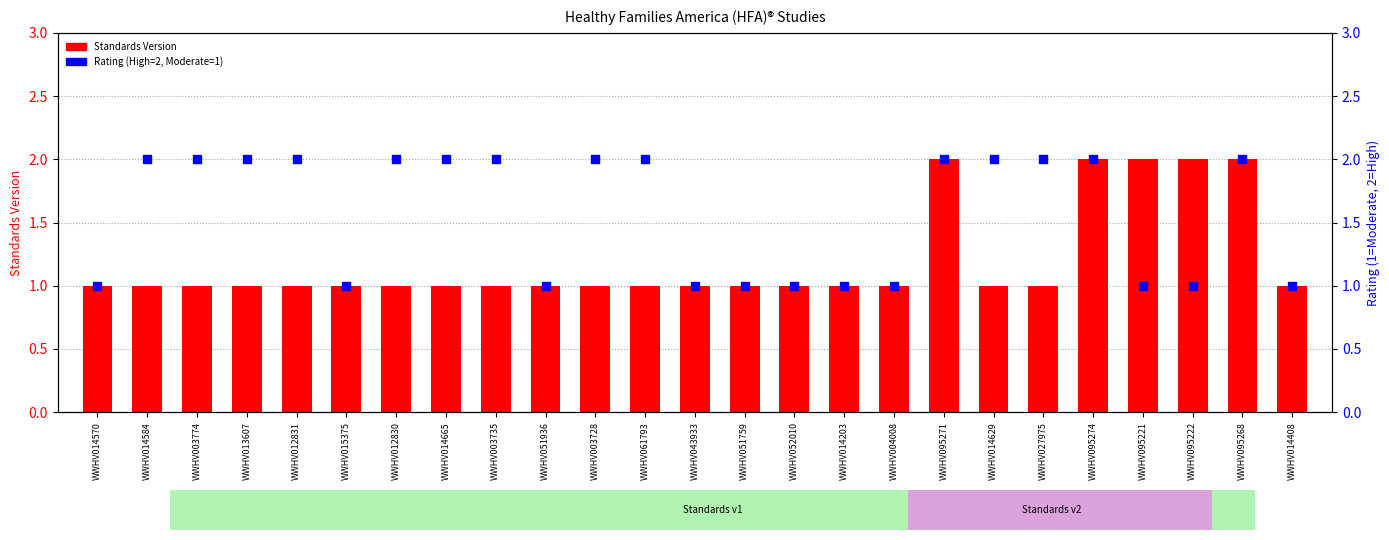

Which series has the largest total across all categories?

Rating (High=2, Moderate=1)